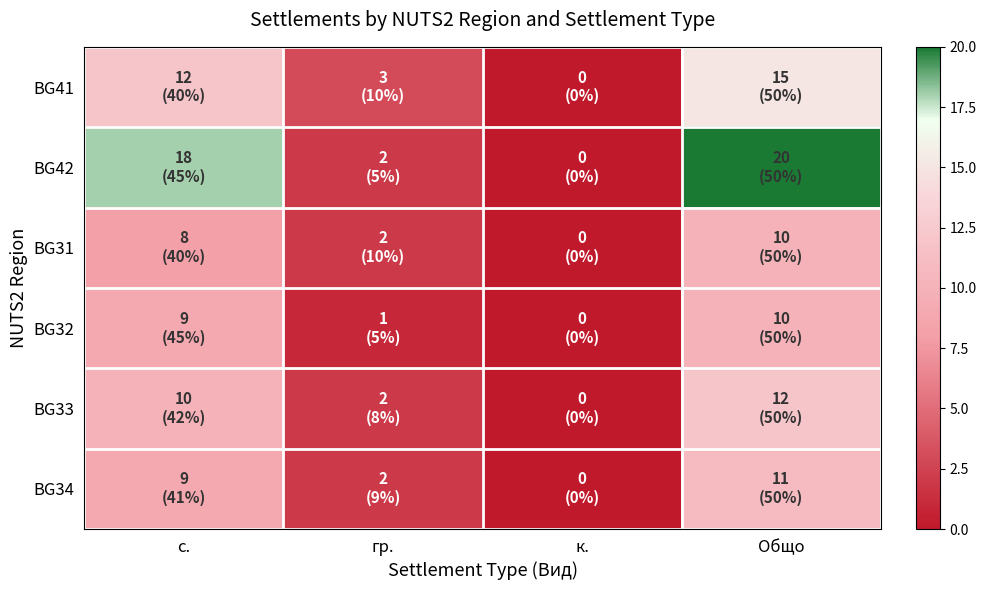

Which series has the widest spread of values?

BG42